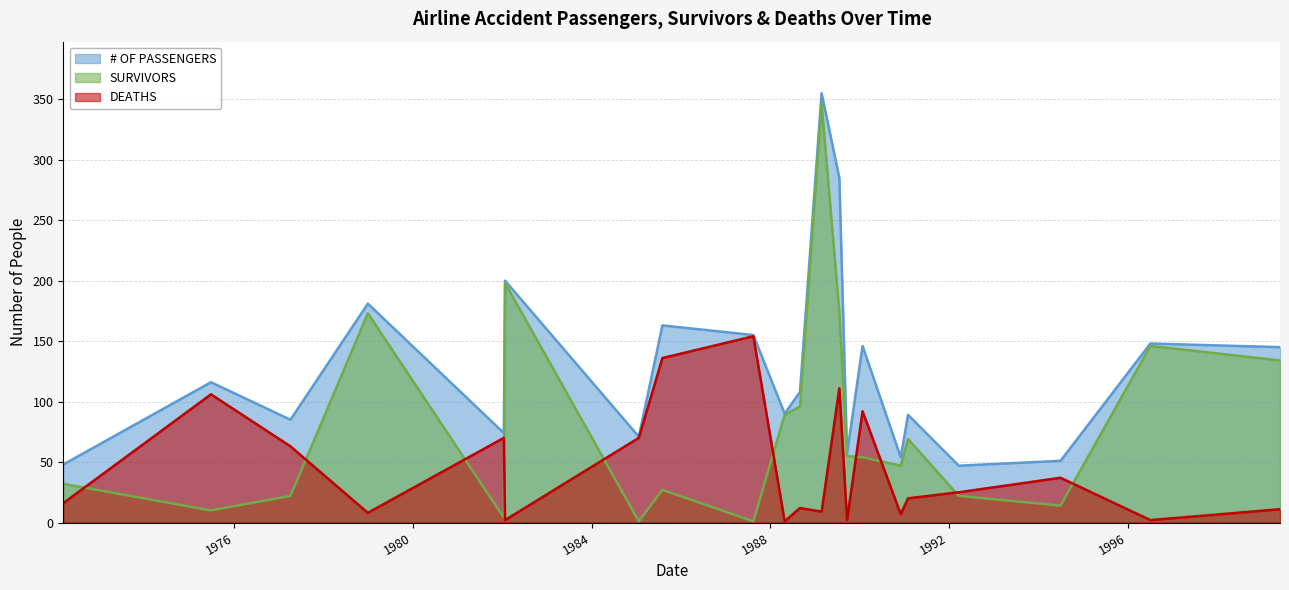

True or false: SURVIVORS and # OF PASSENGERS intersect in this chart.

False